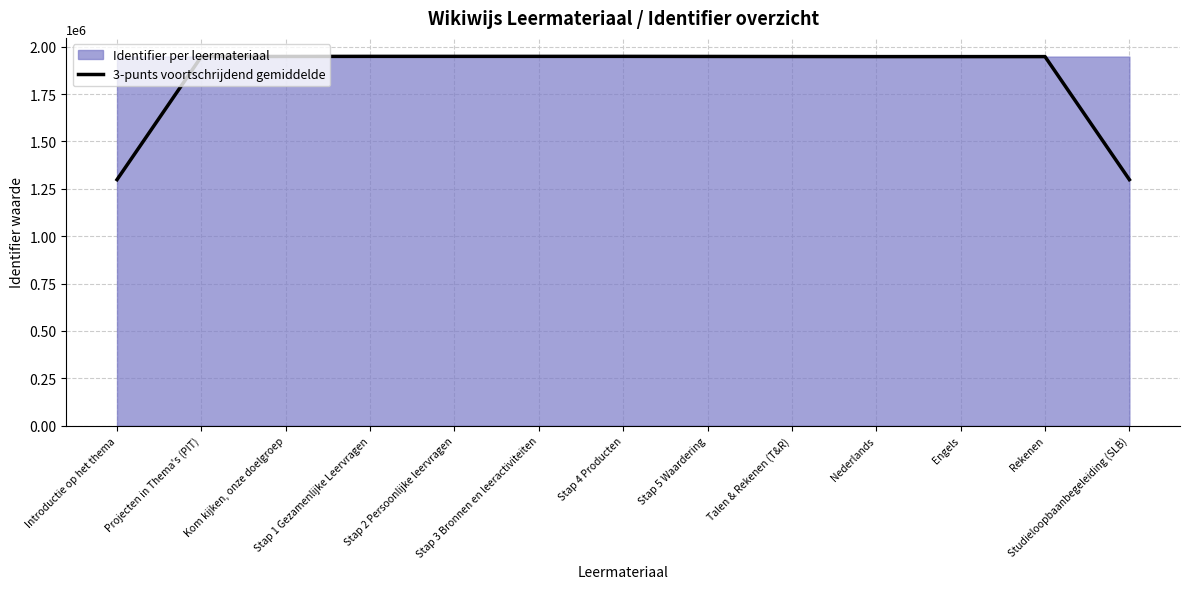

Rank the categories by value from lowest to highest.

Introductie op het thema, Studieloopbaanbegeleiding (SLB), Nederlands, Engels, Rekenen, Projecten in Thema's (PIT), Talen & Rekenen (T&R), Kom kijken, onze doelgroep, Stap 5 Waardering, Stap 1 Gezamenlijke Leervragen, Stap 2 Persoonlijke leervragen, Stap 3 Bronnen en leeractiviteiten, Stap 4 Producten